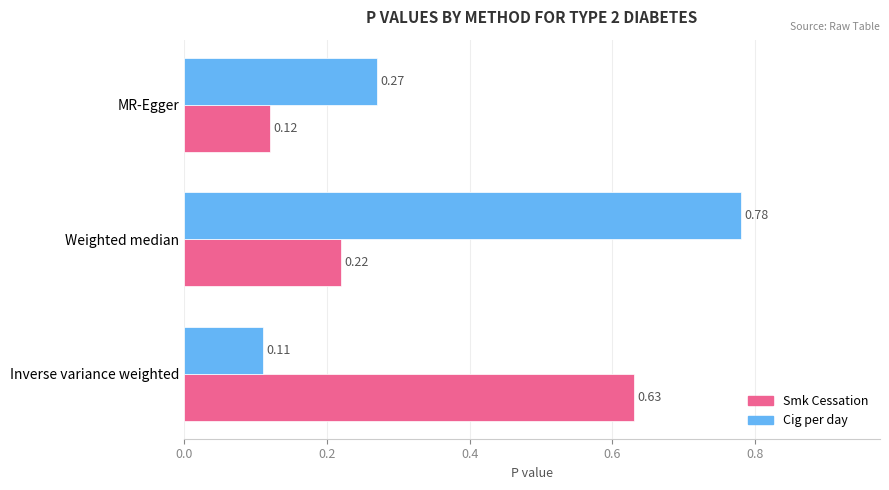

At which label is Cig per day closest to 0?

Inverse variance weighted